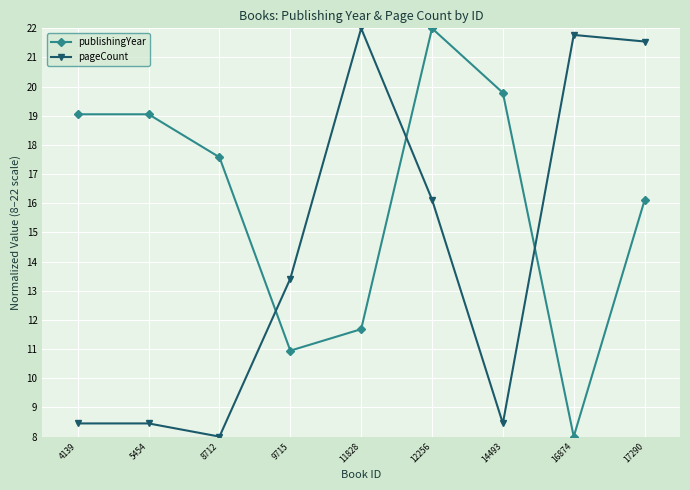

Is this an area chart (filled region under the line)?

No